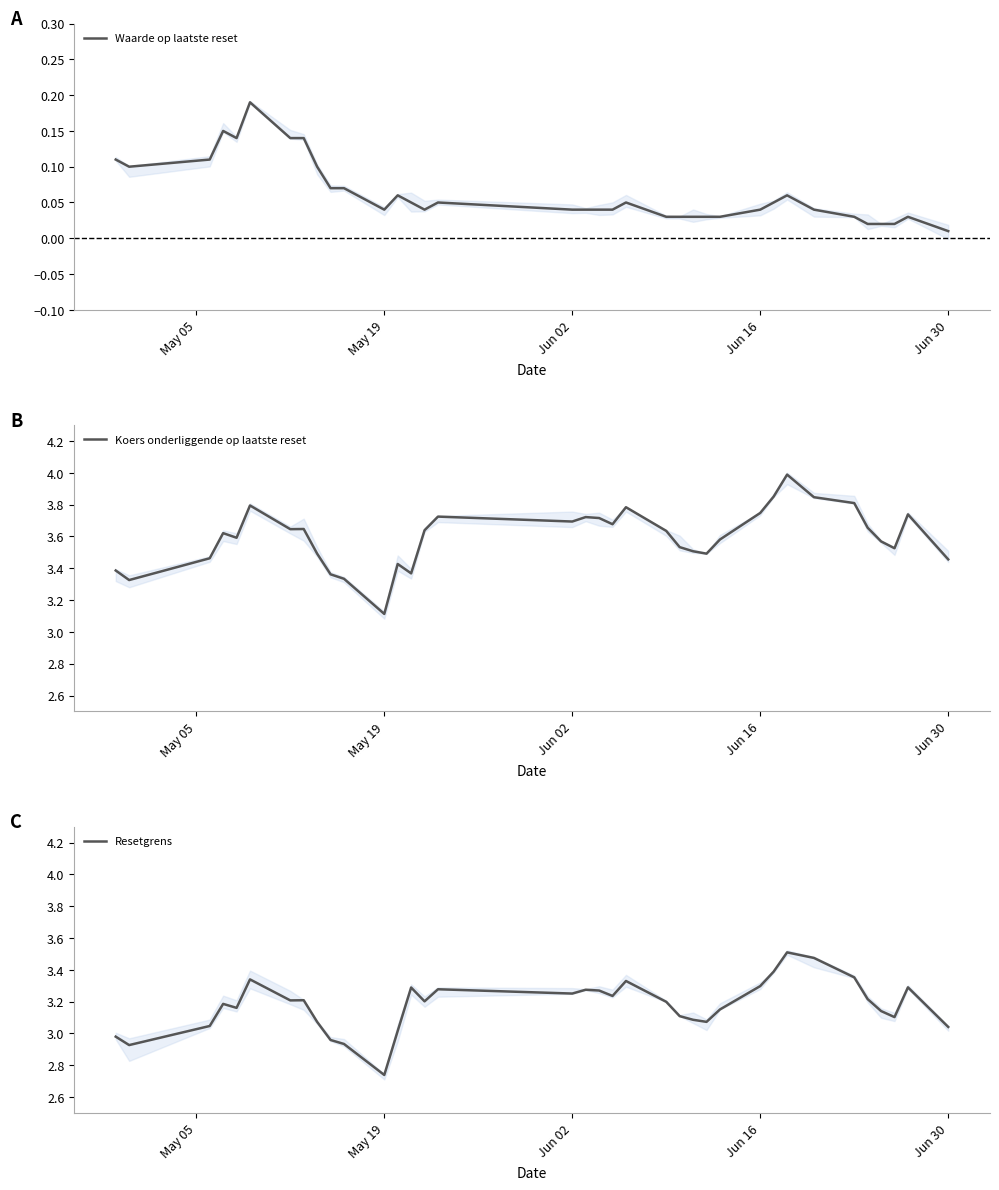

Which category has the lowest value in the Waarde op laatste reset series?

Jun 30